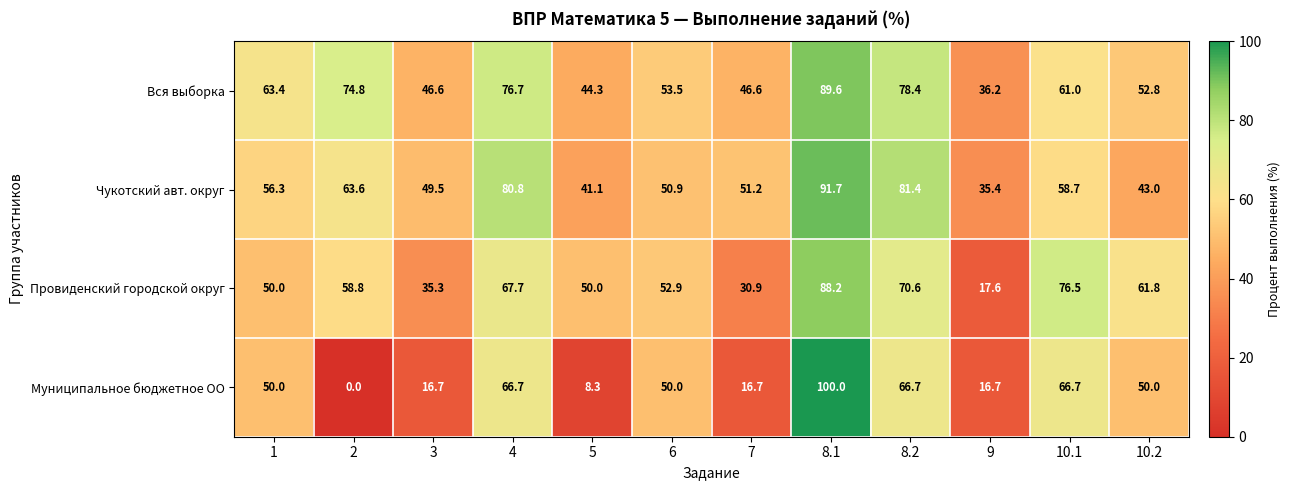

The value of Провиденский городской округ at 1 is 27.6. True or false?

False